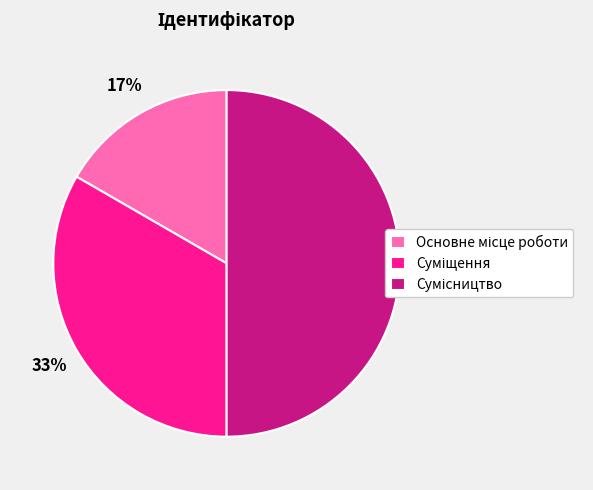

To the nearest percent, what is the average slice percentage?

33%